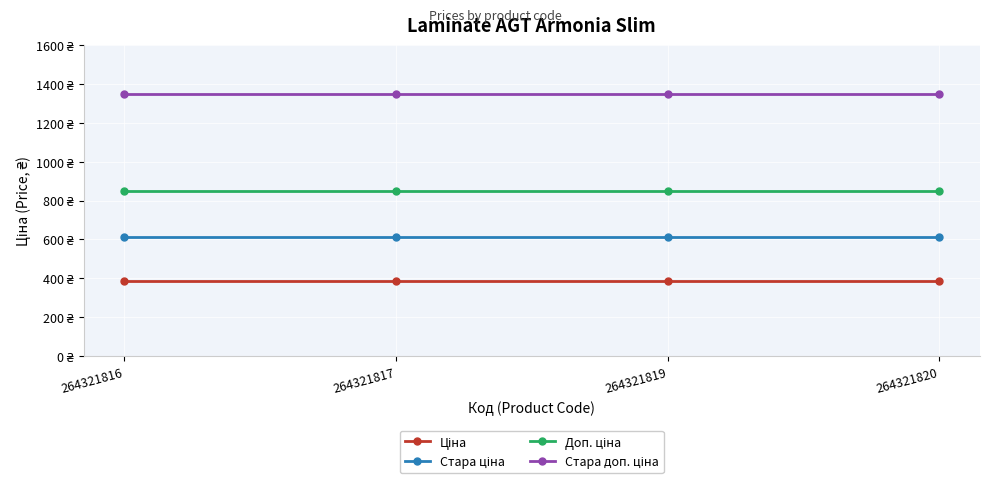

Is this an area chart (filled region under the line)?

No